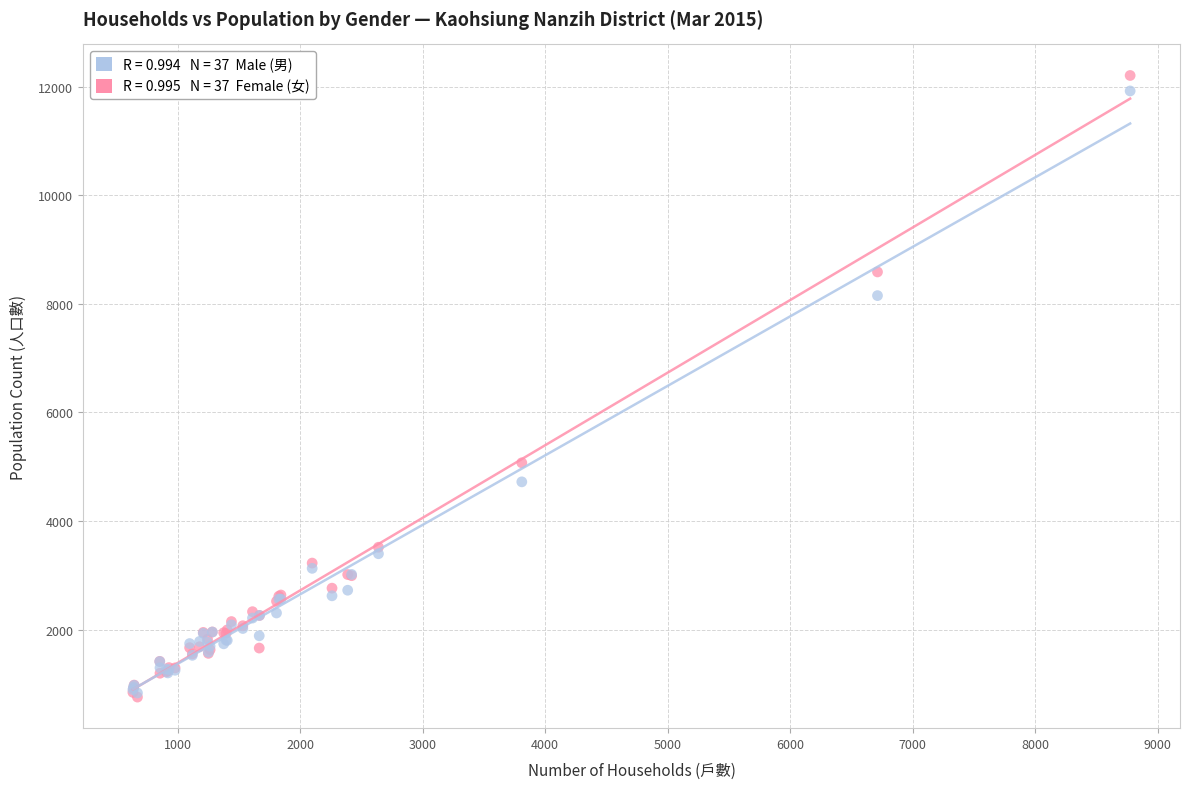

Across all series, what Y value is closest to 6482?

5073